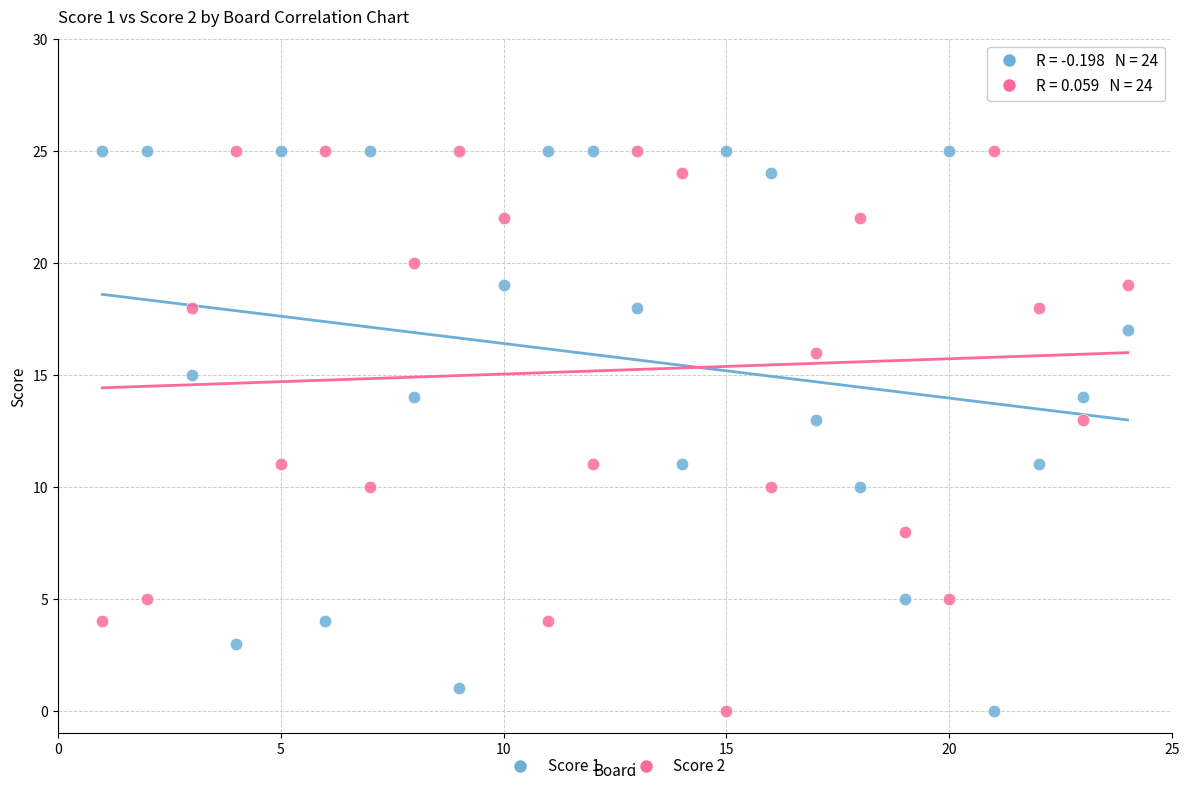

What is the X range (max minus min) for the scatter plot?

23